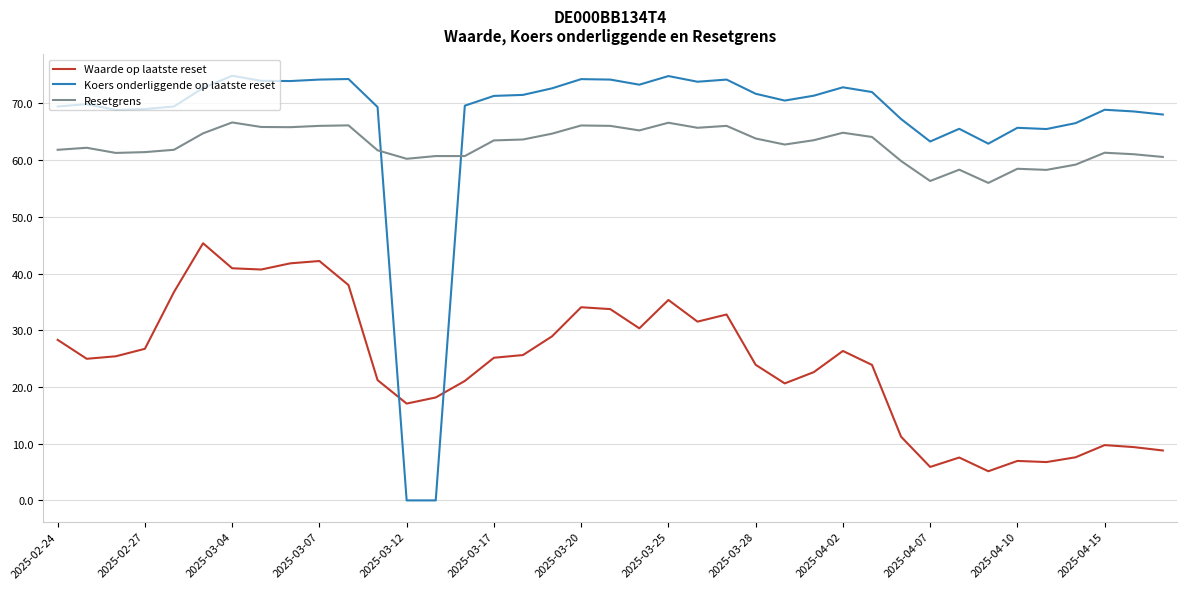

What is the difference between the maximum and minimum values in the Koers onderliggende op laatste reset series?

74.9